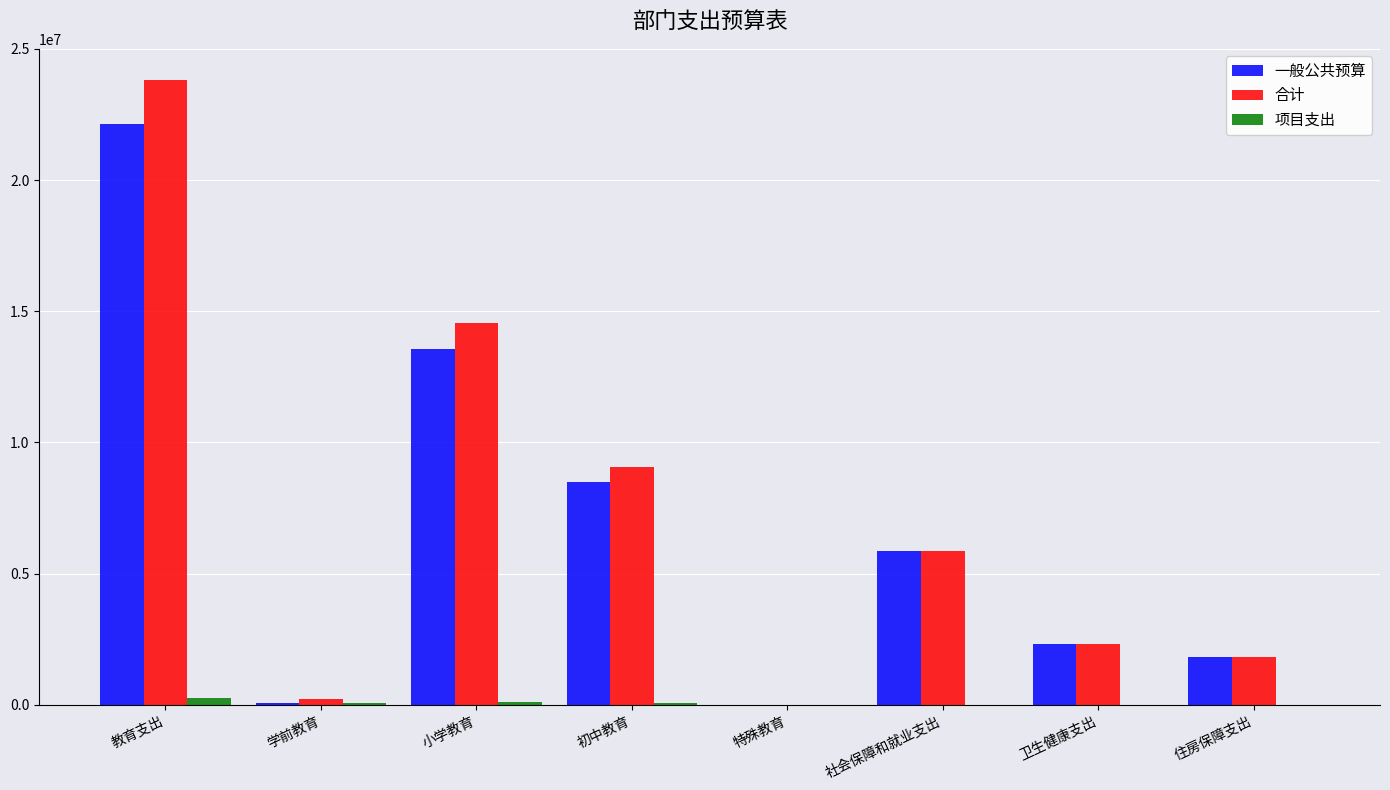

At which label does 一般公共预算 first exceed 5846234?

教育支出